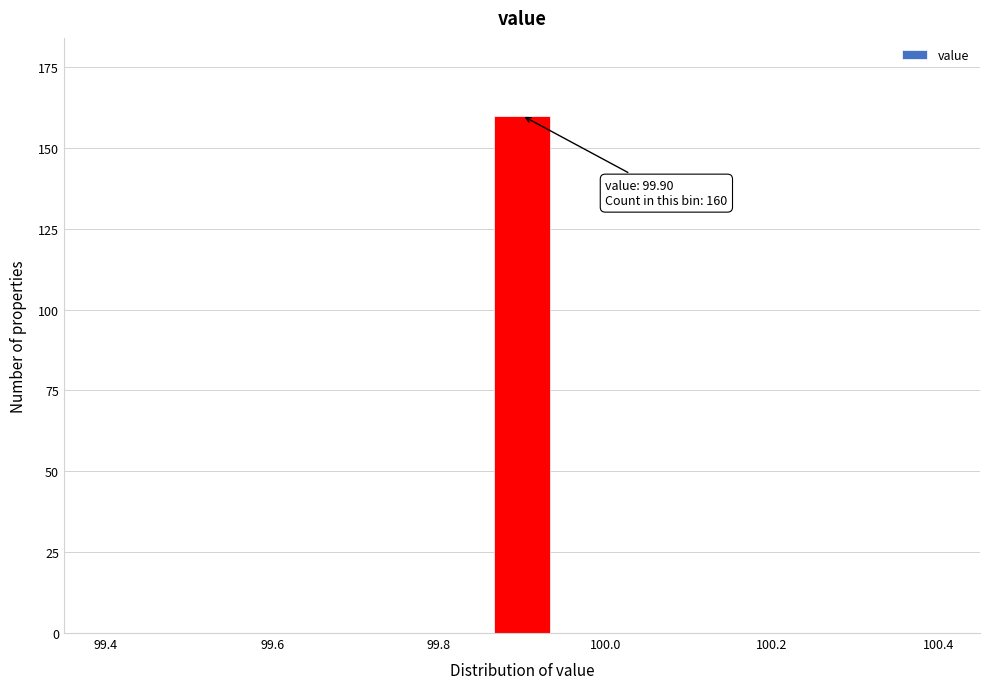

Read against the x-axis, roughly where is the centre of the tallest bar?

99.90